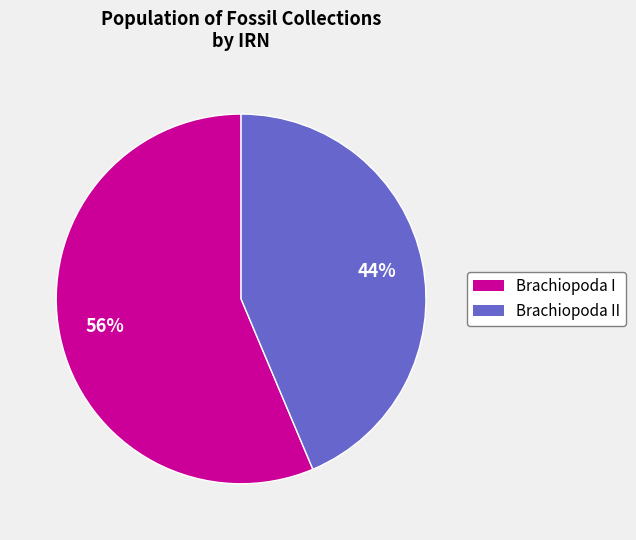

Count the number of slices in the pie.

2